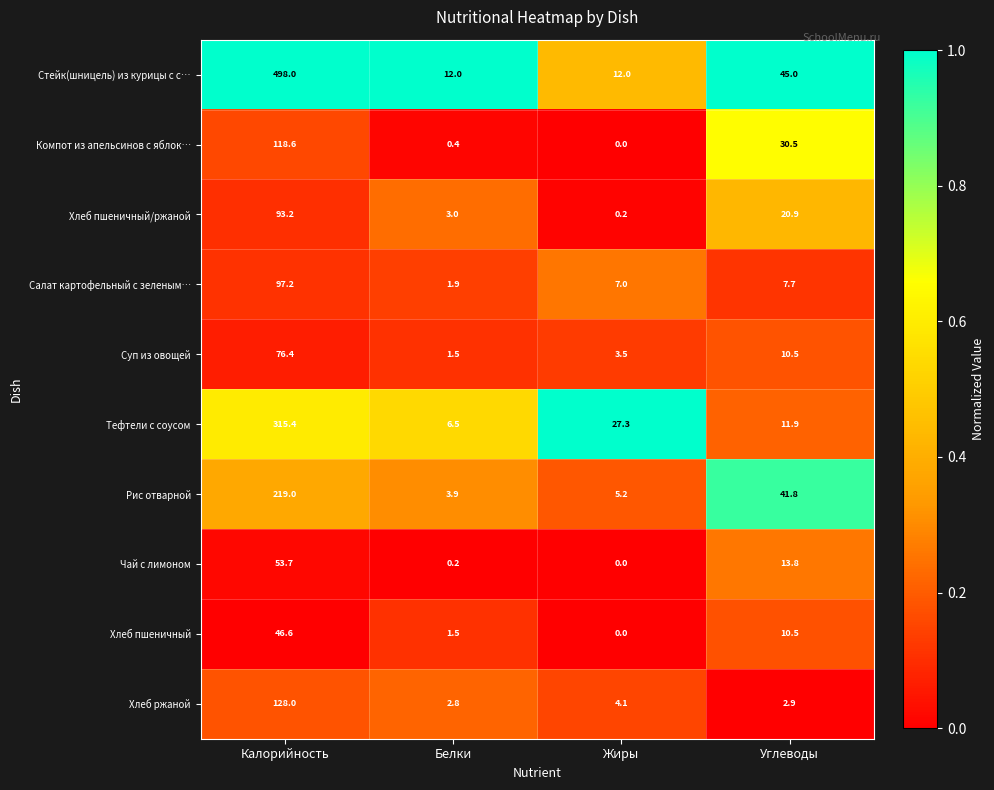

Which series has the widest spread of values?

Стейк(шницель) из курицы с с…